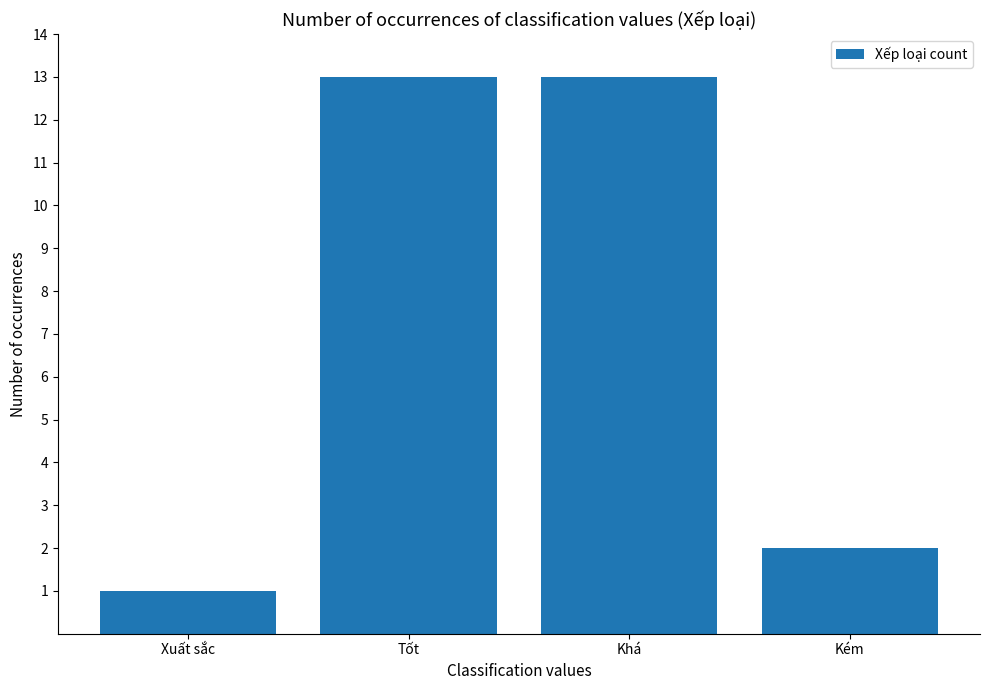

Is it true that the value at Khá is 7?

False